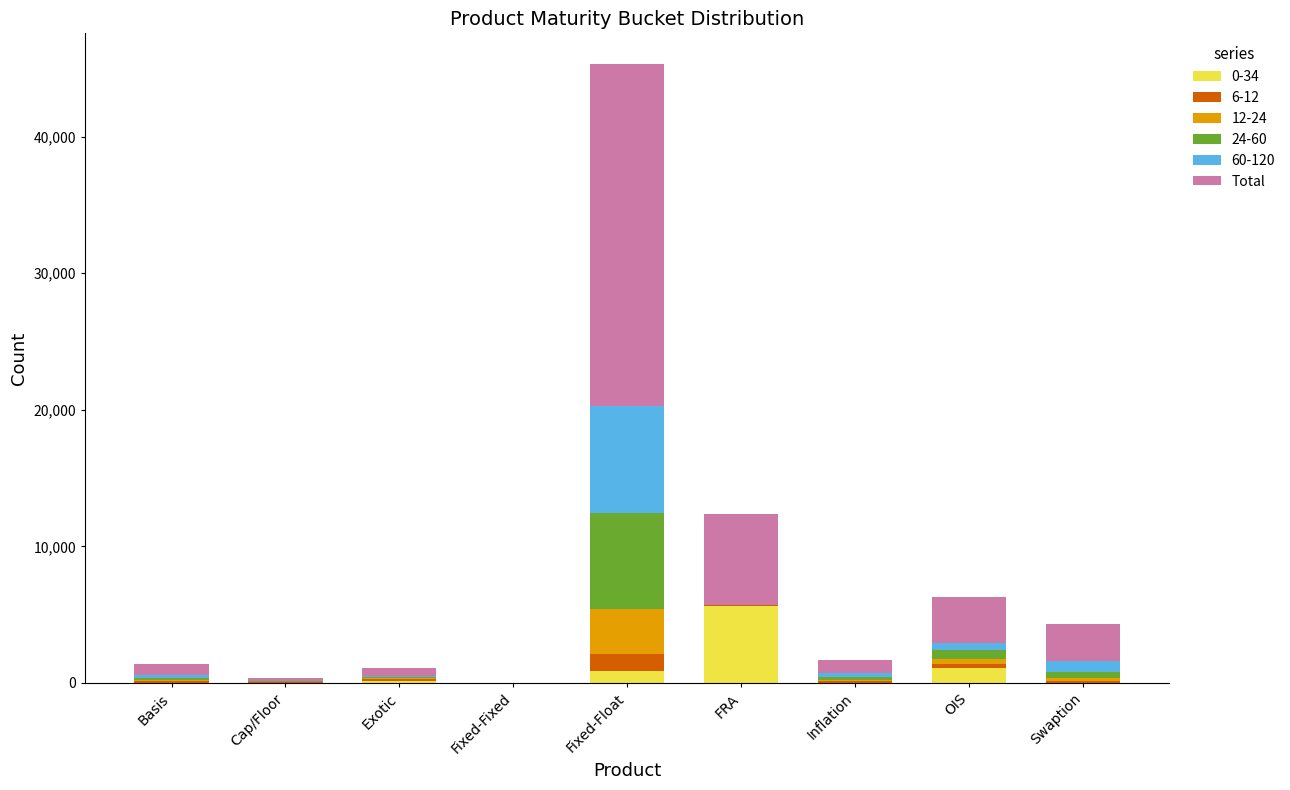

How many data points does each series have?

9